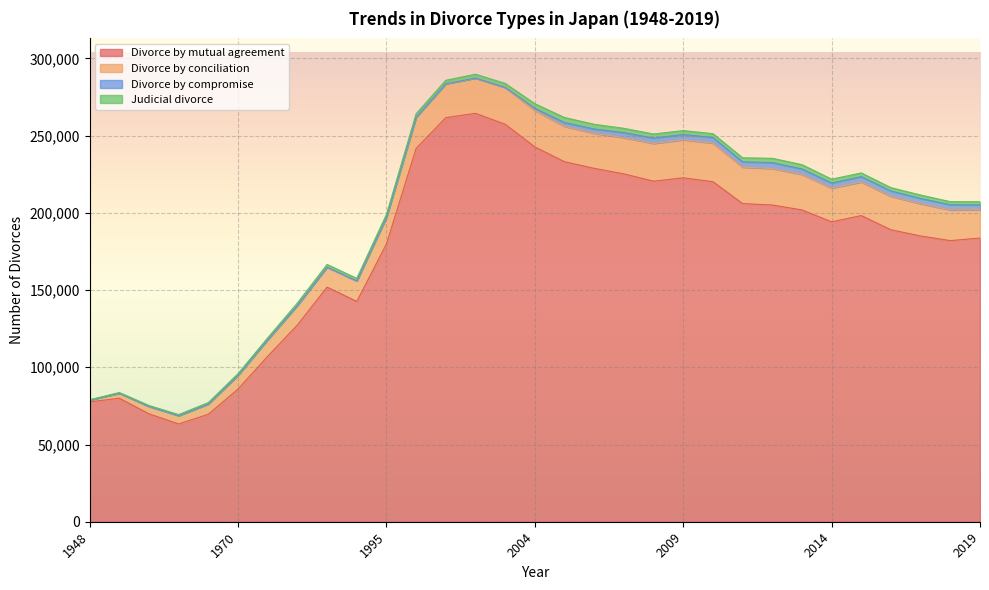

What is the difference between the Judicial divorce values at 2018 and 2019?

25